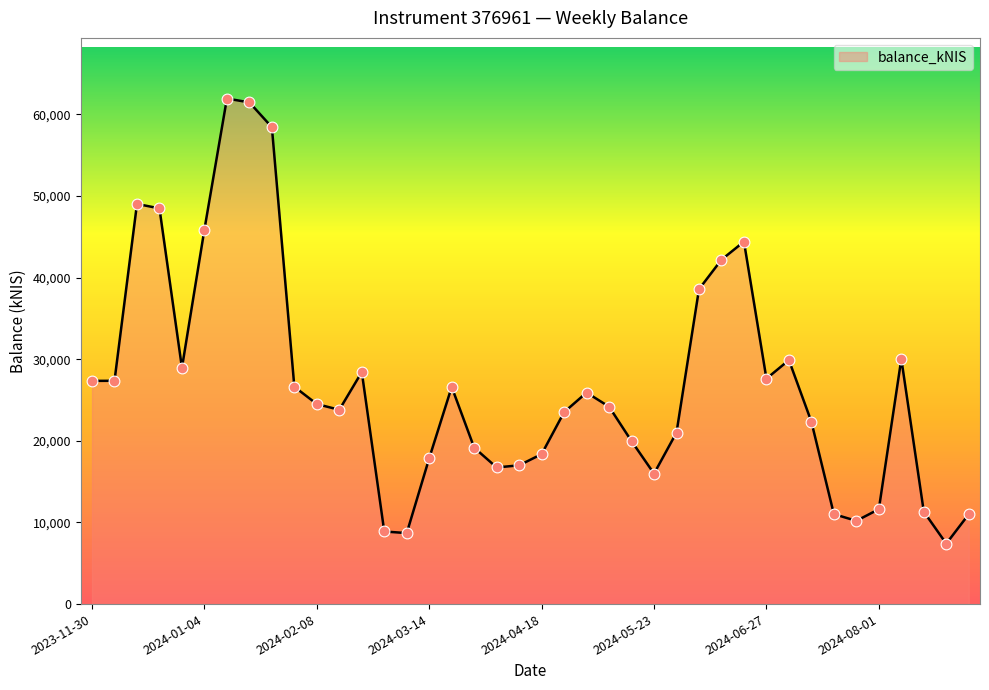

What is the smallest value displayed?

7401.9